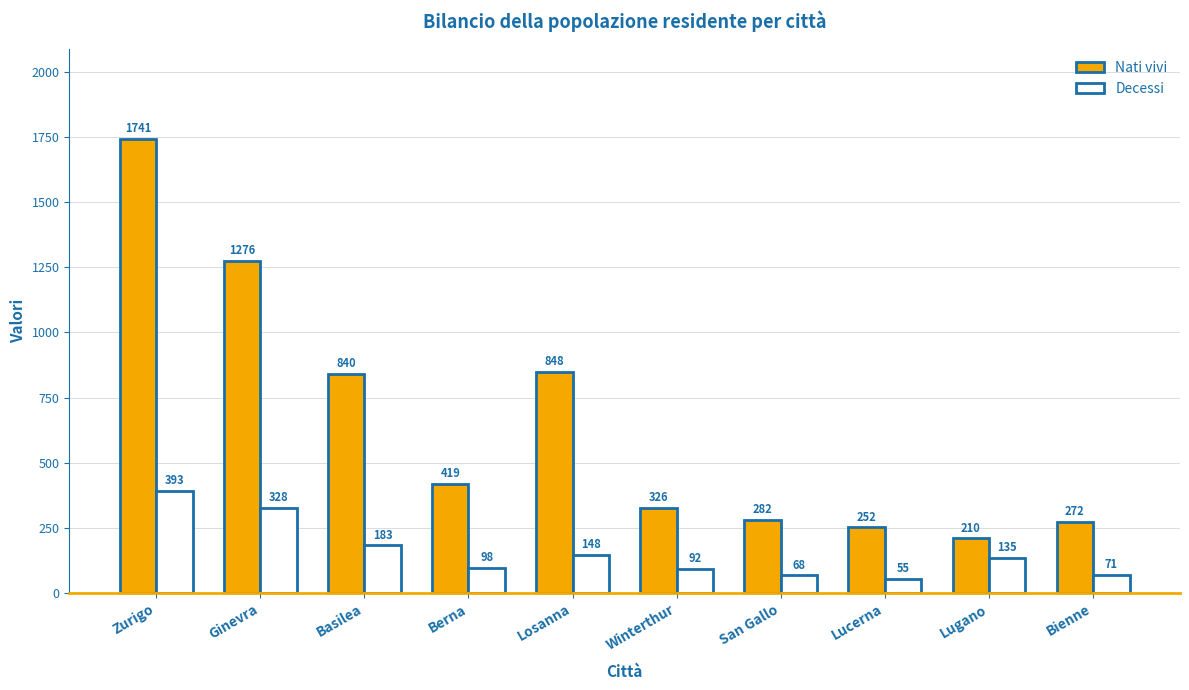

At which label does Decessi first exceed 135?

Zurigo